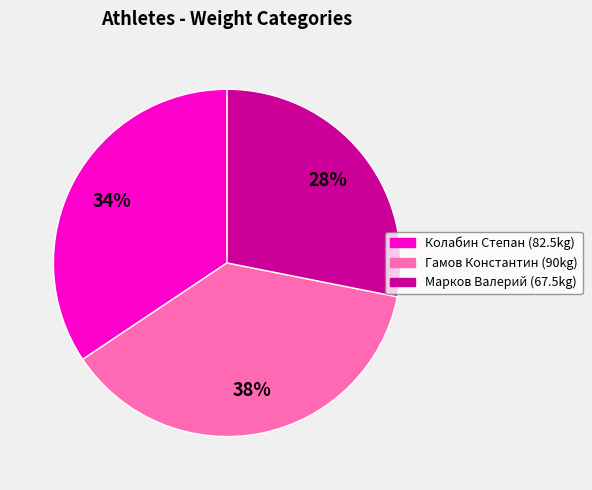

How many segments does this pie chart have?

3